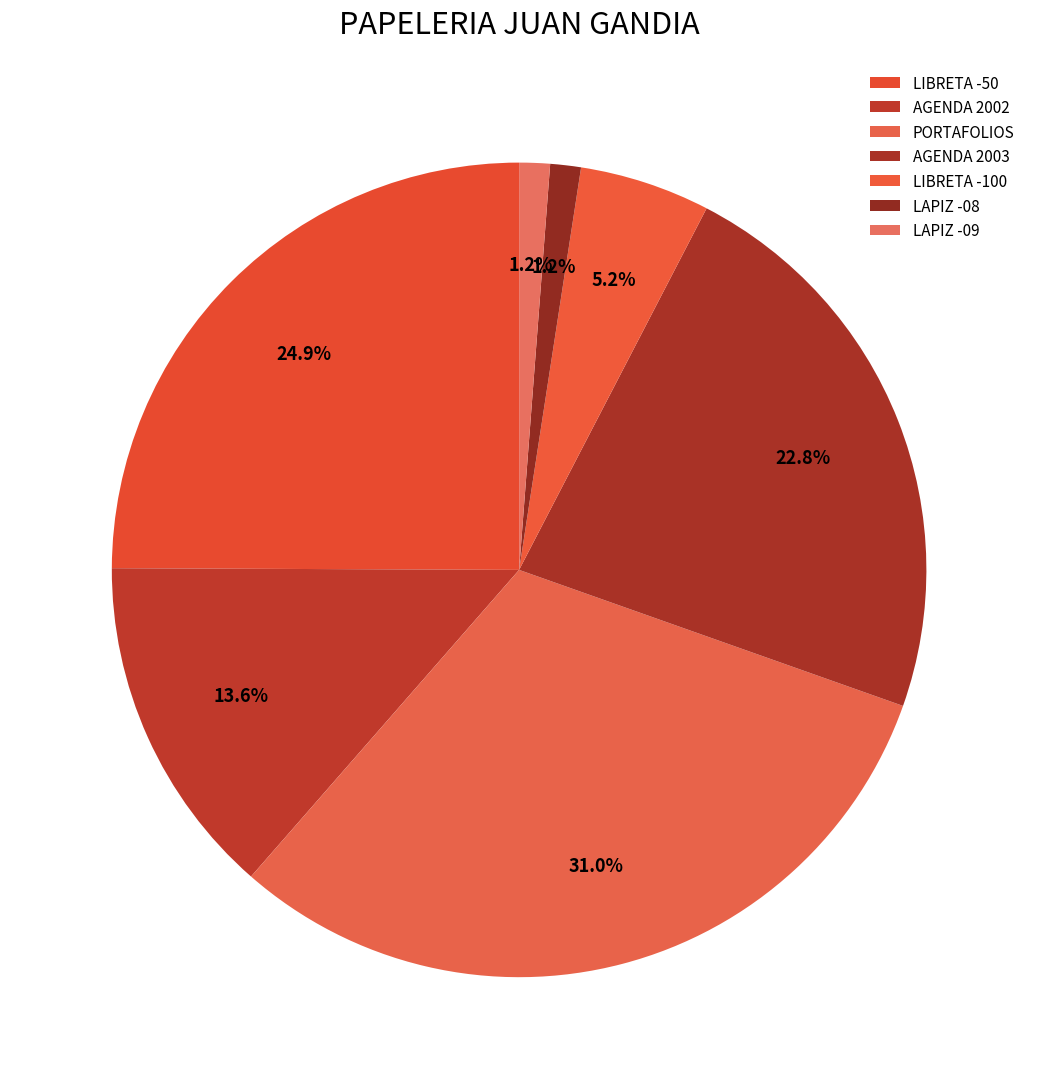

How many segments does this pie chart have?

7